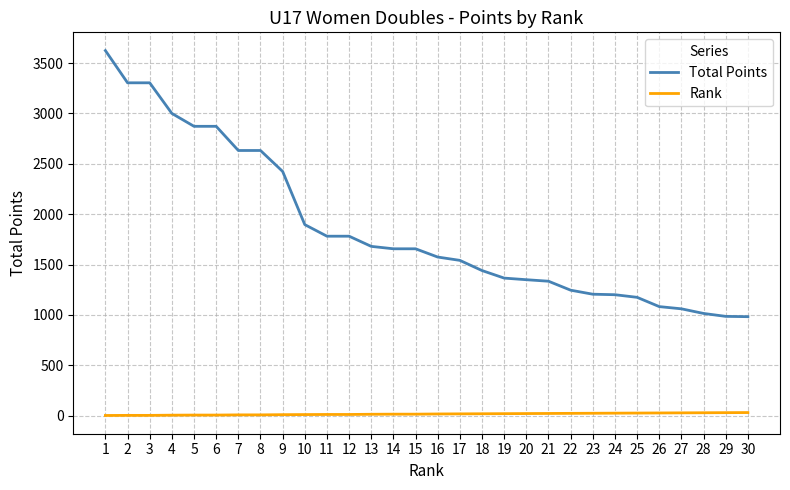

Which series has the widest spread of values?

Total Points